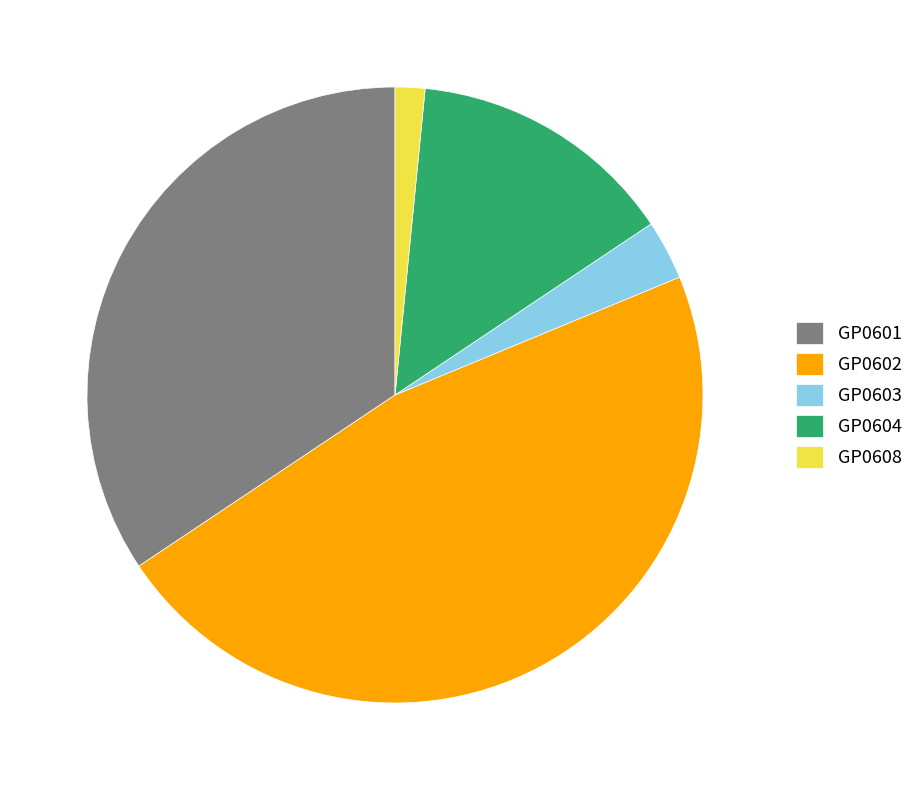

Does any single category account for the majority?

No